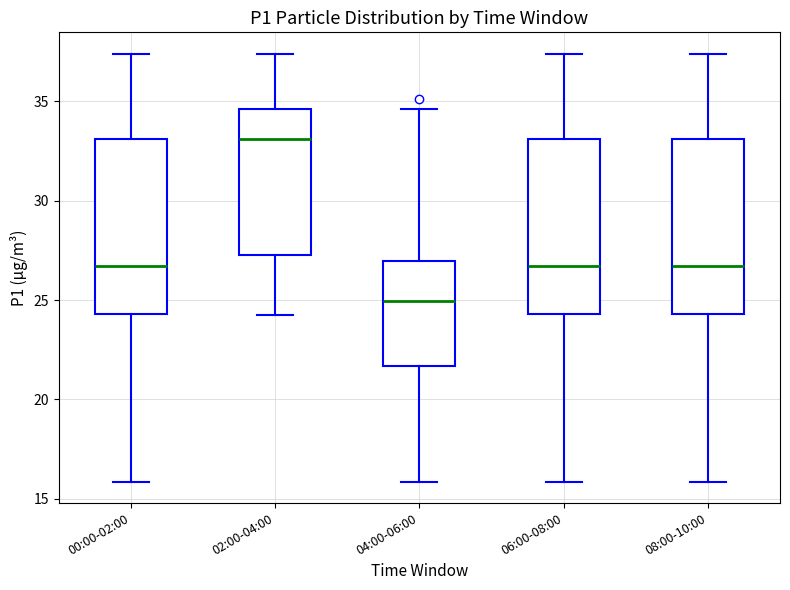

Reading left to right, read every box against the y-axis: the position of its median line, the range the box covers, and the ends of its whiskers. The values are not printed on the chart, so give them approximately, as read against the axis.

00:00-02:00: median 26.5, box 24.5 to 33.0, whiskers 16.0 to 37.5
02:00-04:00: median 33.0, box 27.5 to 34.5, whiskers 24.5 to 37.5
04:00-06:00: median 25.0, box 21.5 to 27.0, whiskers 16.0 to 34.5
06:00-08:00: median 26.5, box 24.5 to 33.0, whiskers 16.0 to 37.5
08:00-10:00: median 26.5, box 24.5 to 33.0, whiskers 16.0 to 37.5